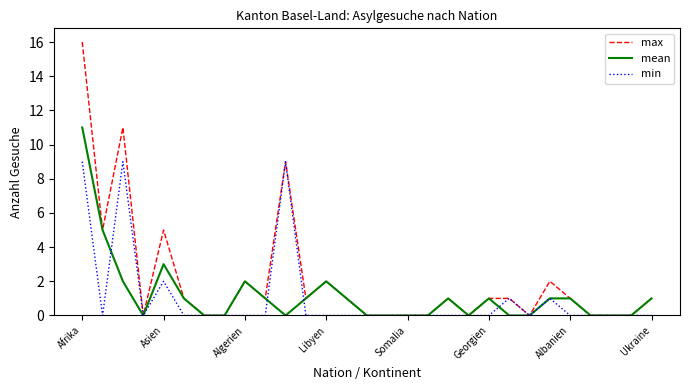

Rank the series by their maximum value, from highest to lowest.

max, mean, min